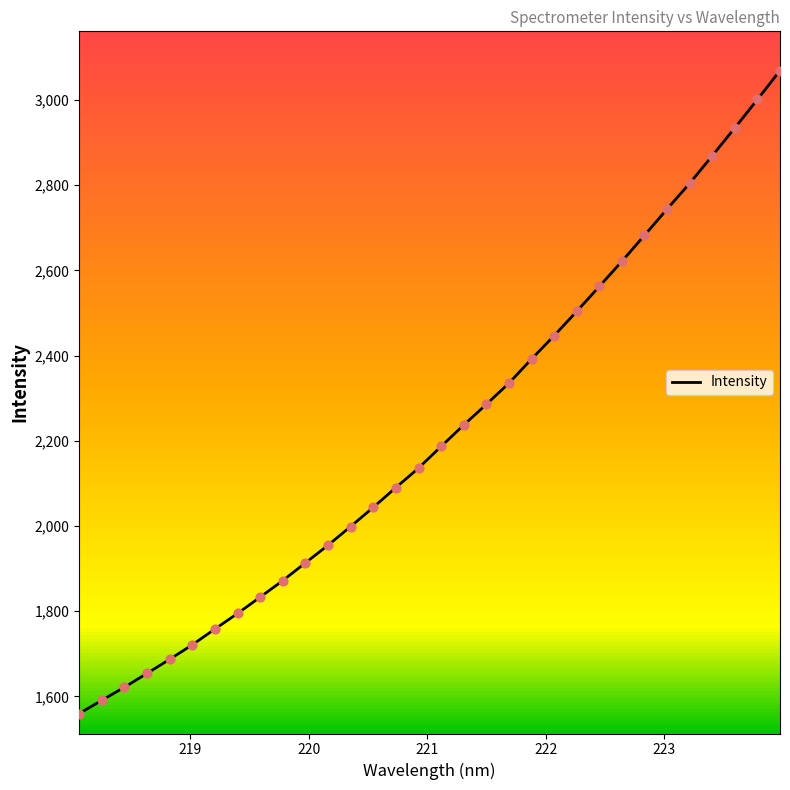

What is the difference between the maximum and minimum values?

1509.5